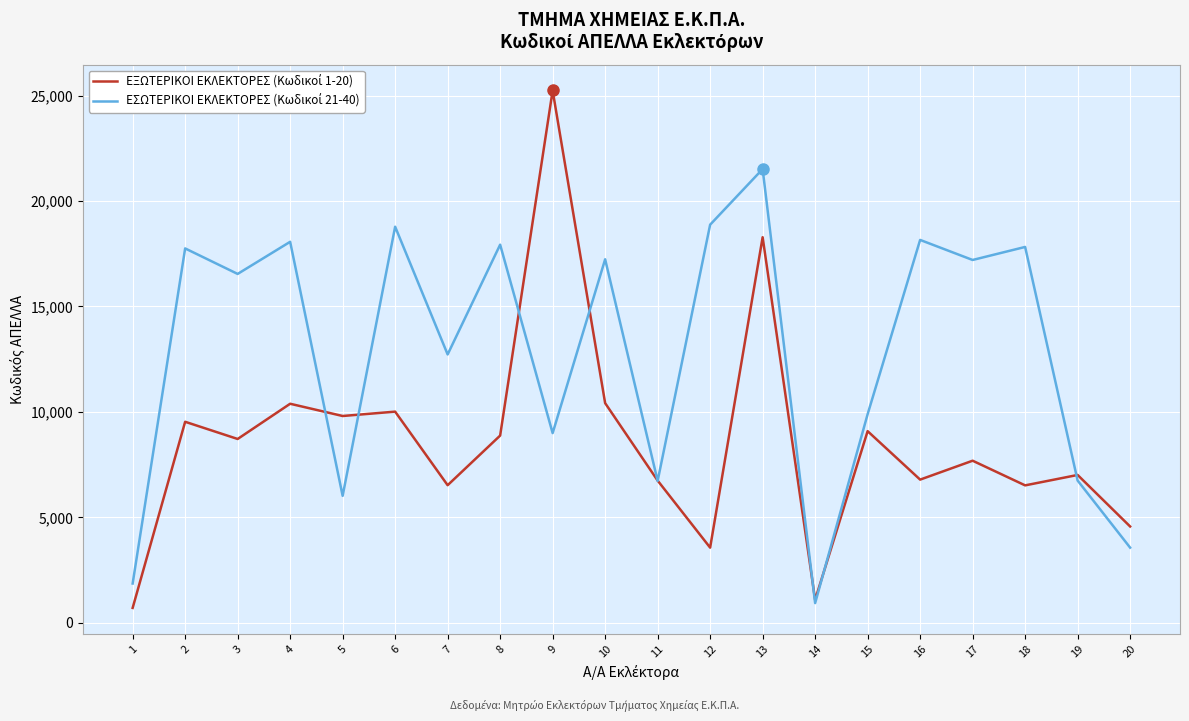

What is the spread (max minus min) of values at 19?

266